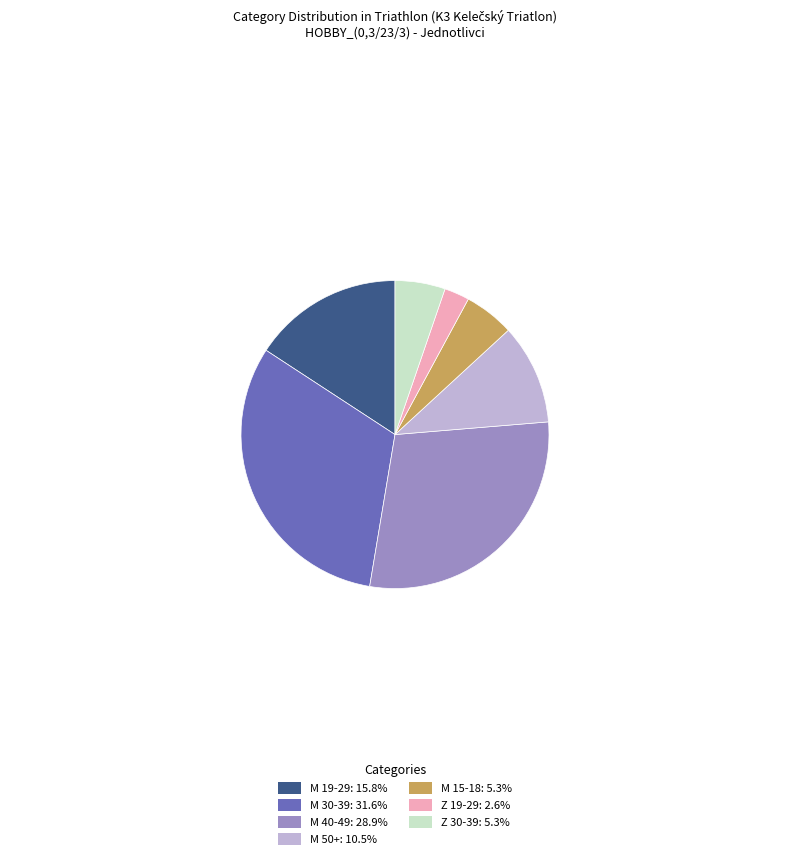

Approximately how many times larger is the value at M 19-29: 15.8% compared to M 50+: 10.5%?

1.5